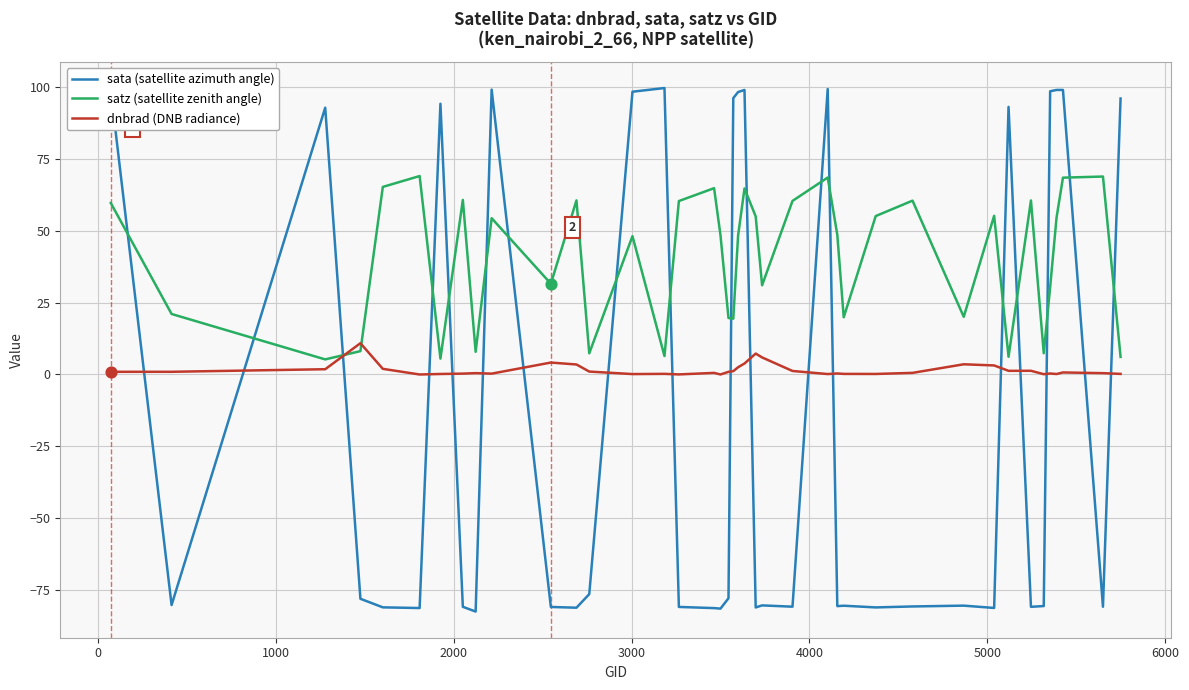

At how many categories does at least one series exceed 59?

25